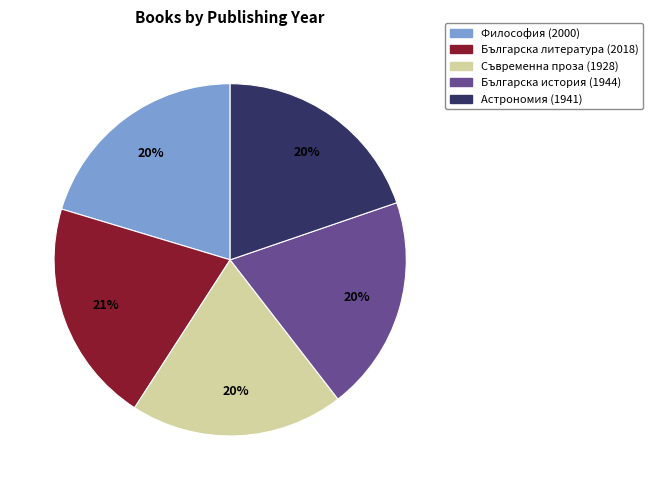

What percentage is the Астрономия (1941) slice, to the nearest percent?

20%